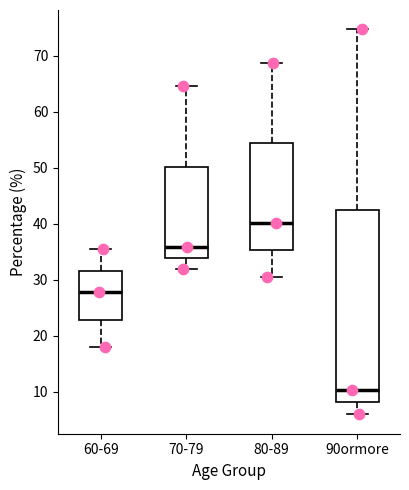

Reading left to right, read every box against the y-axis: the position of its median line, the range the box covers, and the ends of its whiskers. The values are not printed on the chart, so give them approximately, as read against the axis.

60-69: median 28, box 23 to 32, whiskers 18 to 35
70-79: median 36, box 34 to 50, whiskers 32 to 65
80-89: median 40, box 35 to 54, whiskers 31 to 69
90ormore: median 10, box 8 to 42, whiskers 6 to 75